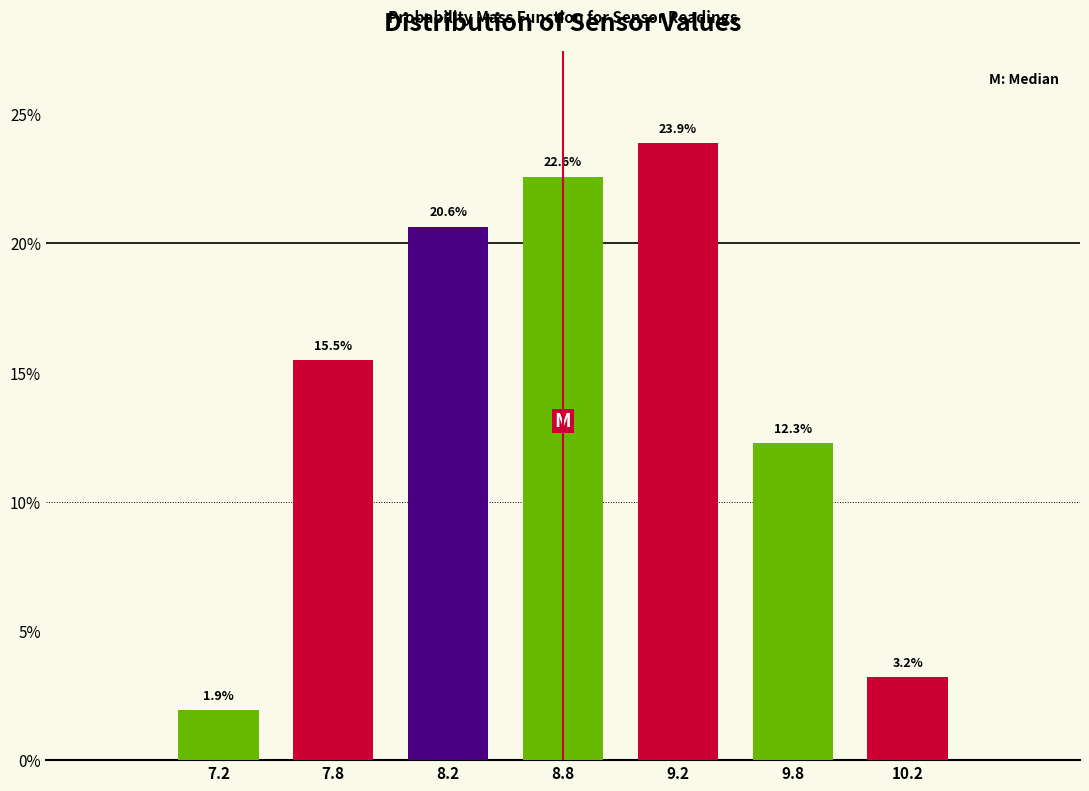

Reading right to left, what are all the values shown in this chart?

10.2=3.2	9.8=12.3	9.2=23.9	8.8=22.6	8.2=20.6	7.8=15.5	7.2=1.9